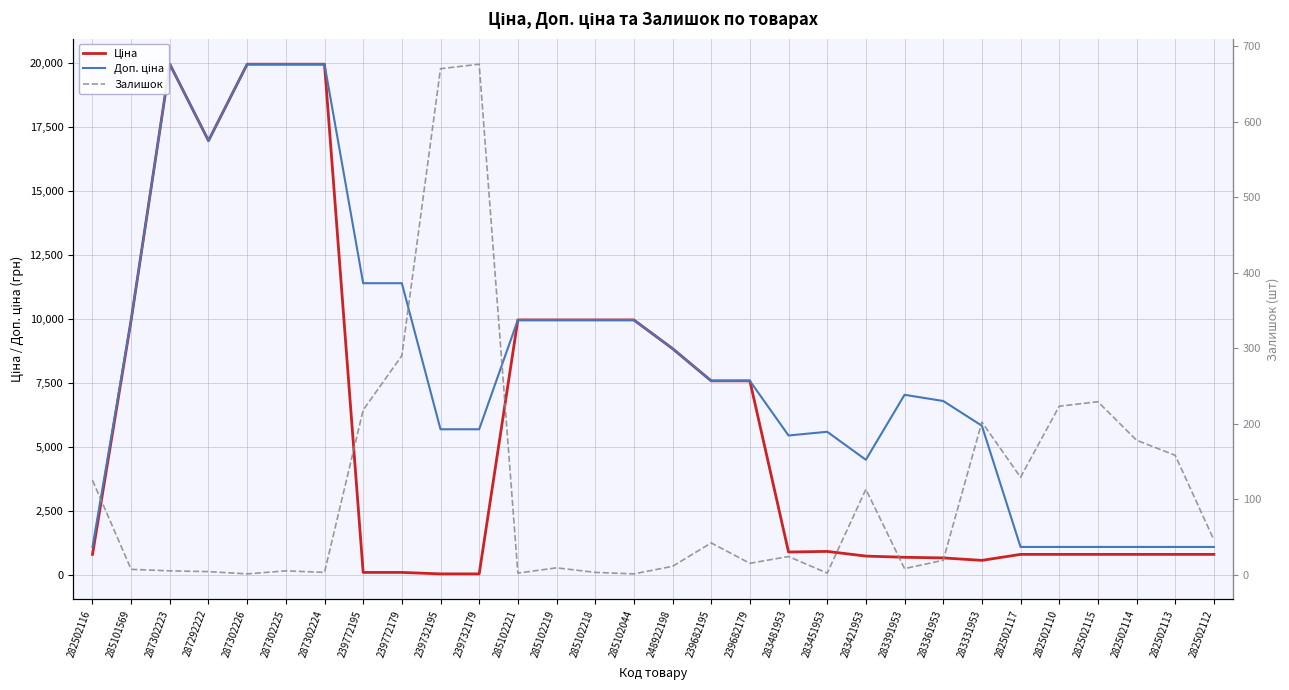

What is the value of the Ціна point at the 13th from the left?

9975.0